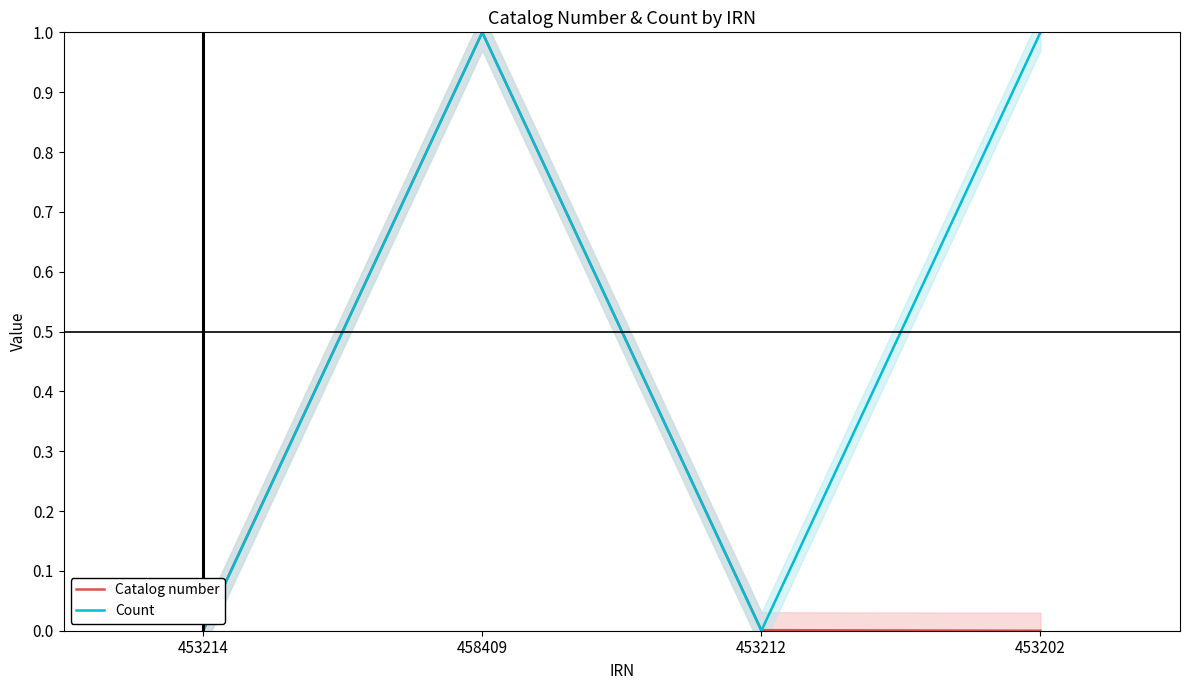

Does the chart have visible grid lines?

No